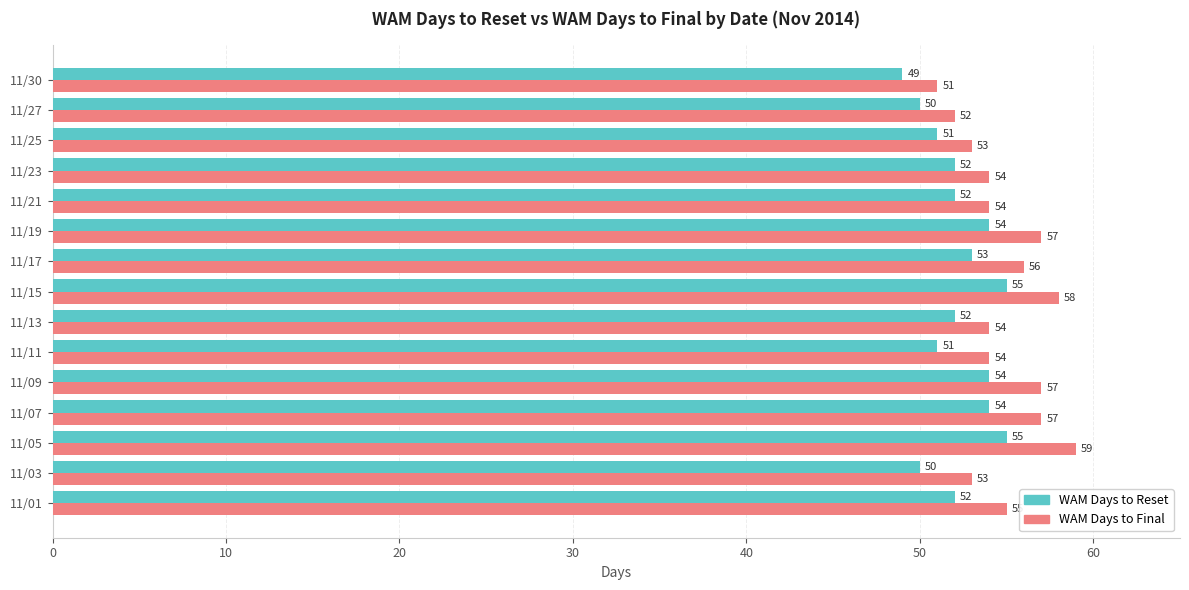

Is it true that WAM Days to Reset equals 87 at 11/11?

False